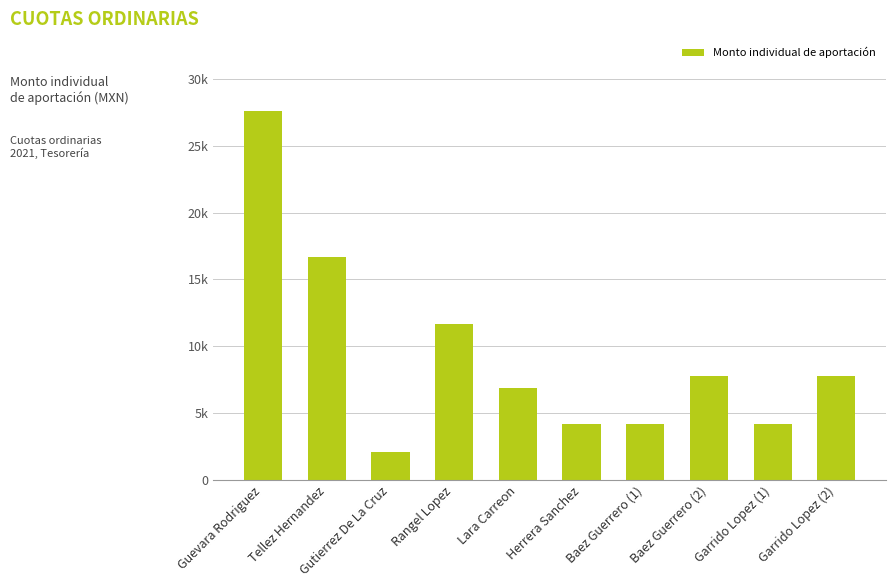

What is the value of the 1st bar from the left?

27615.0